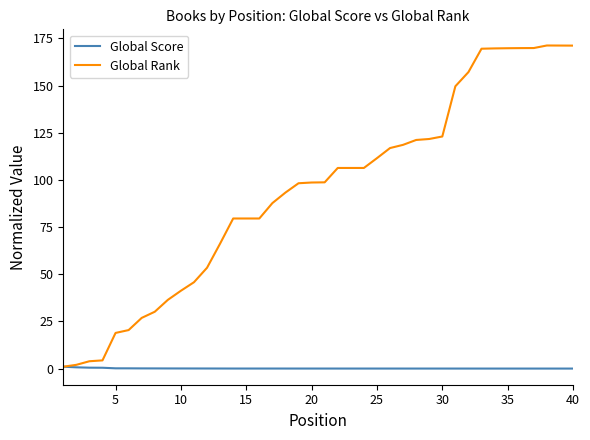

List the series in order of their peak value, highest first.

Global Rank, Global Score